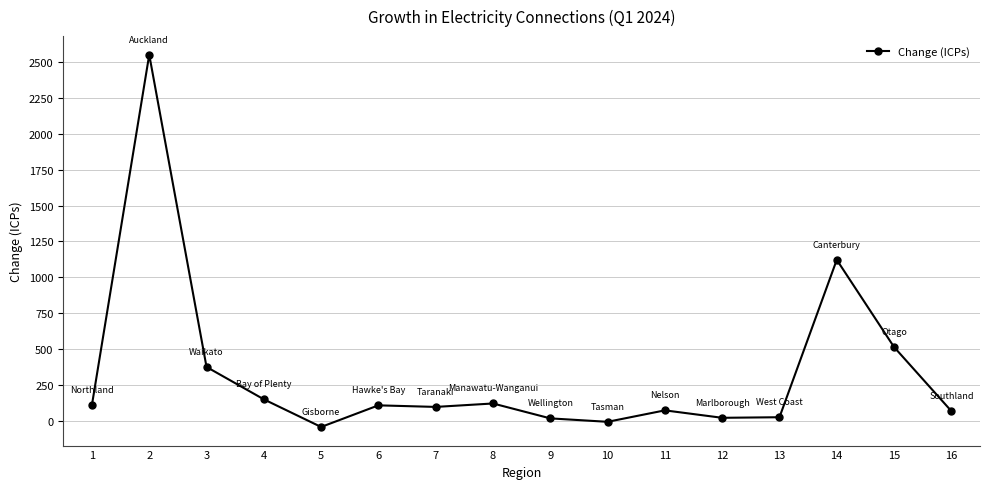

At which category does the data reach its first local peak?

2